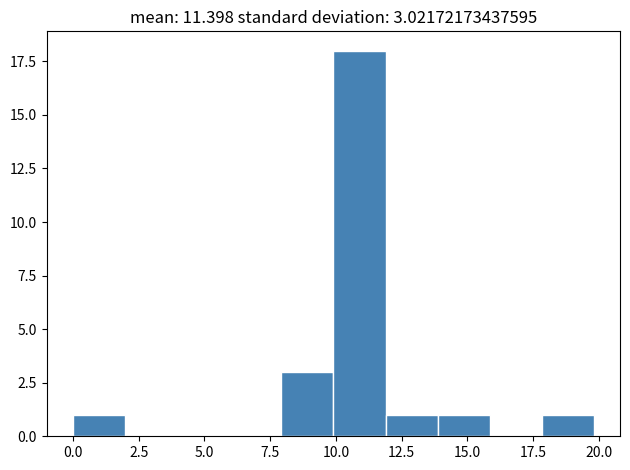

Around what value on the x-axis is the tallest bar? Give the approximate position of its centre, as read against the axis.

11.0